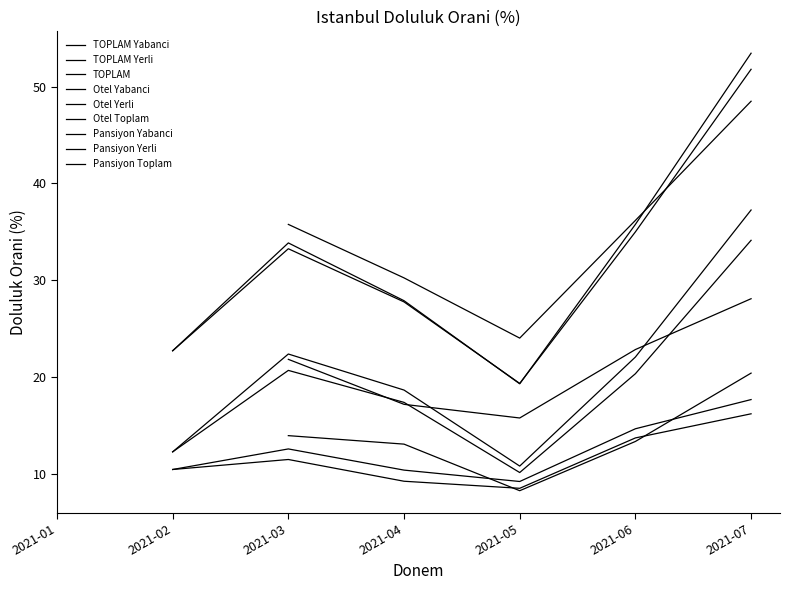

What is the label of the 9th point from the right?

2021-07